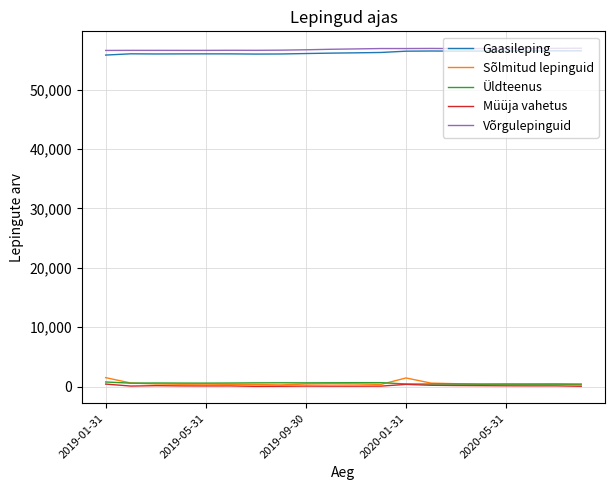

True or false: Gaasileping and Müüja vahetus intersect in this chart.

False